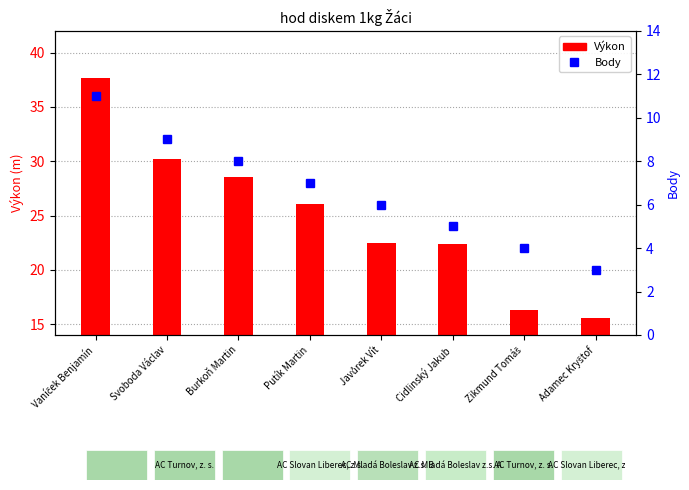

Which series has the largest total across all categories?

Výkon